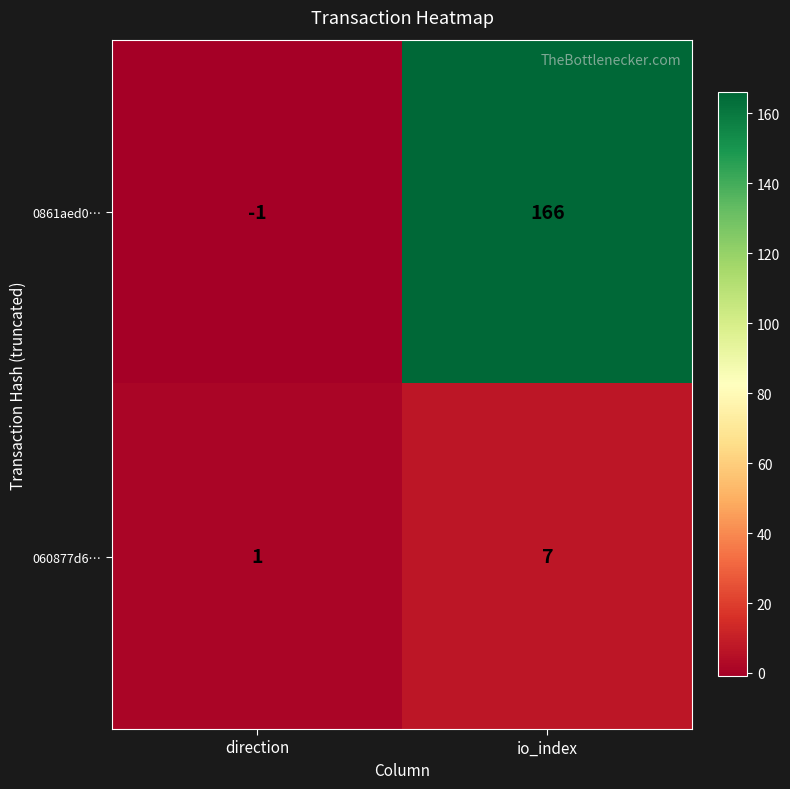

Which label corresponds to the largest value in the chart?

io_index